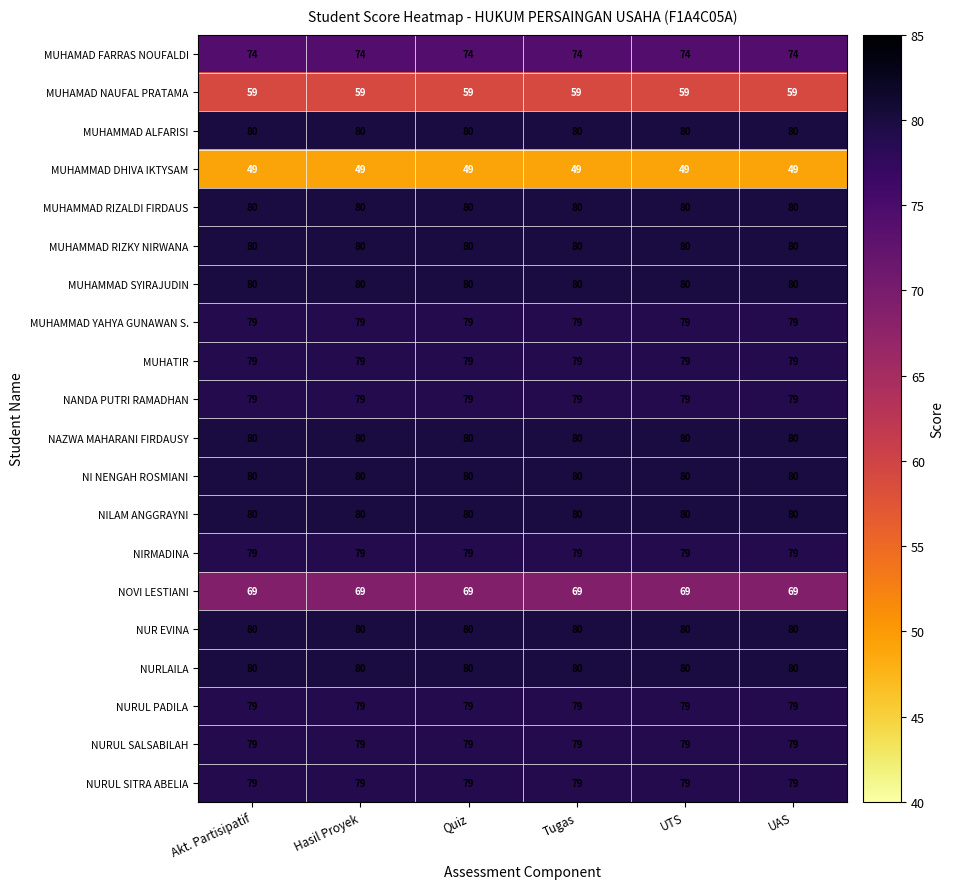

Is it true that MUHAMMAD RIZALDI FIRDAUS equals 119 at Akt. Partisipatif?

False